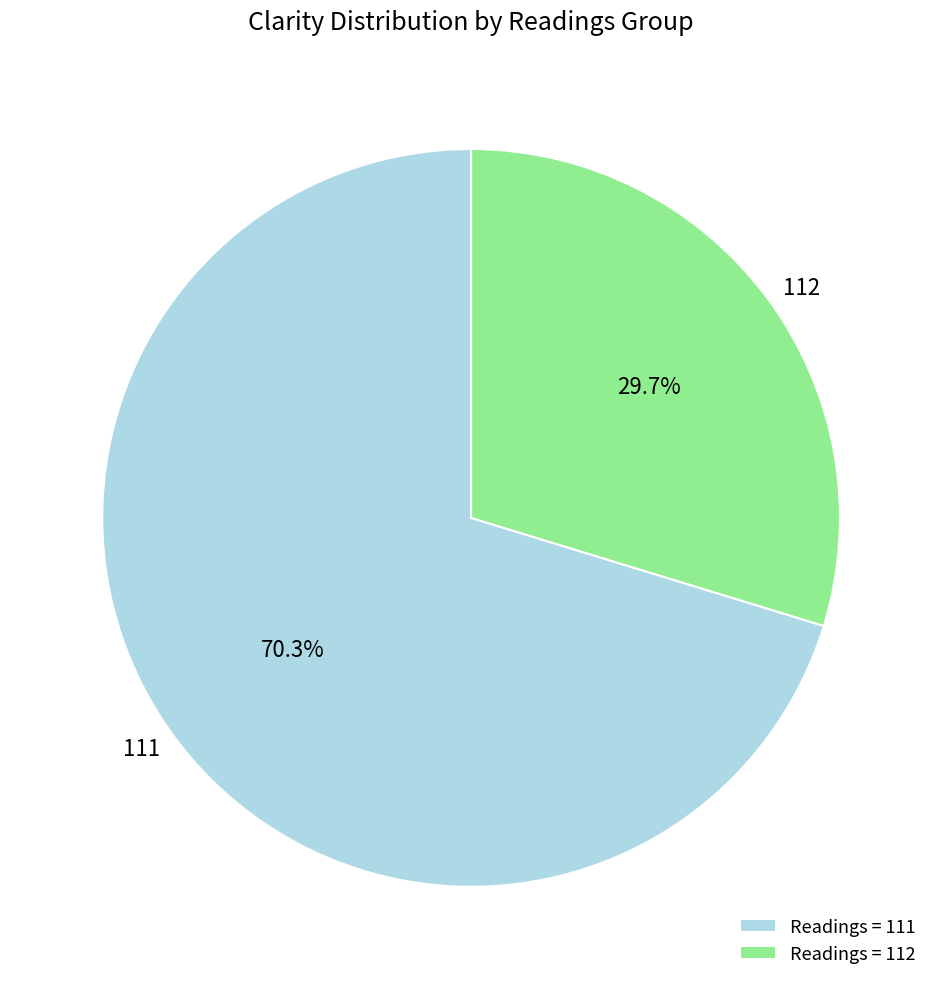

Do 111 and 112 together represent more than half of the pie?

Yes